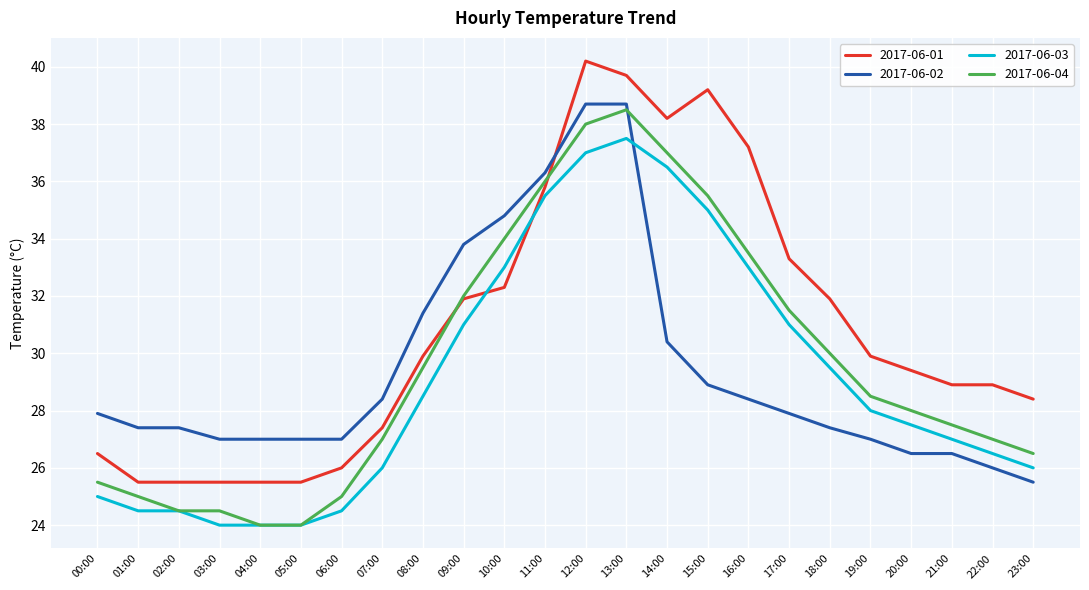

Which series changed the most between 08:00 and 22:00?

2017-06-02